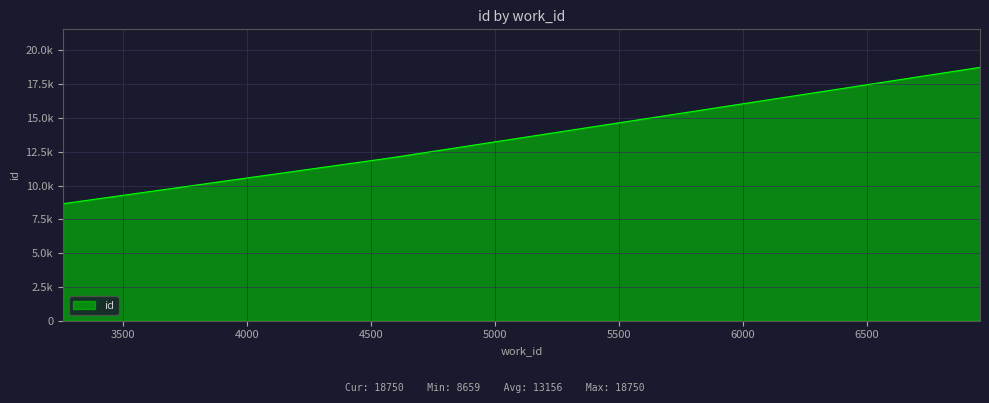

Is this an area chart (filled region under the line)?

Yes